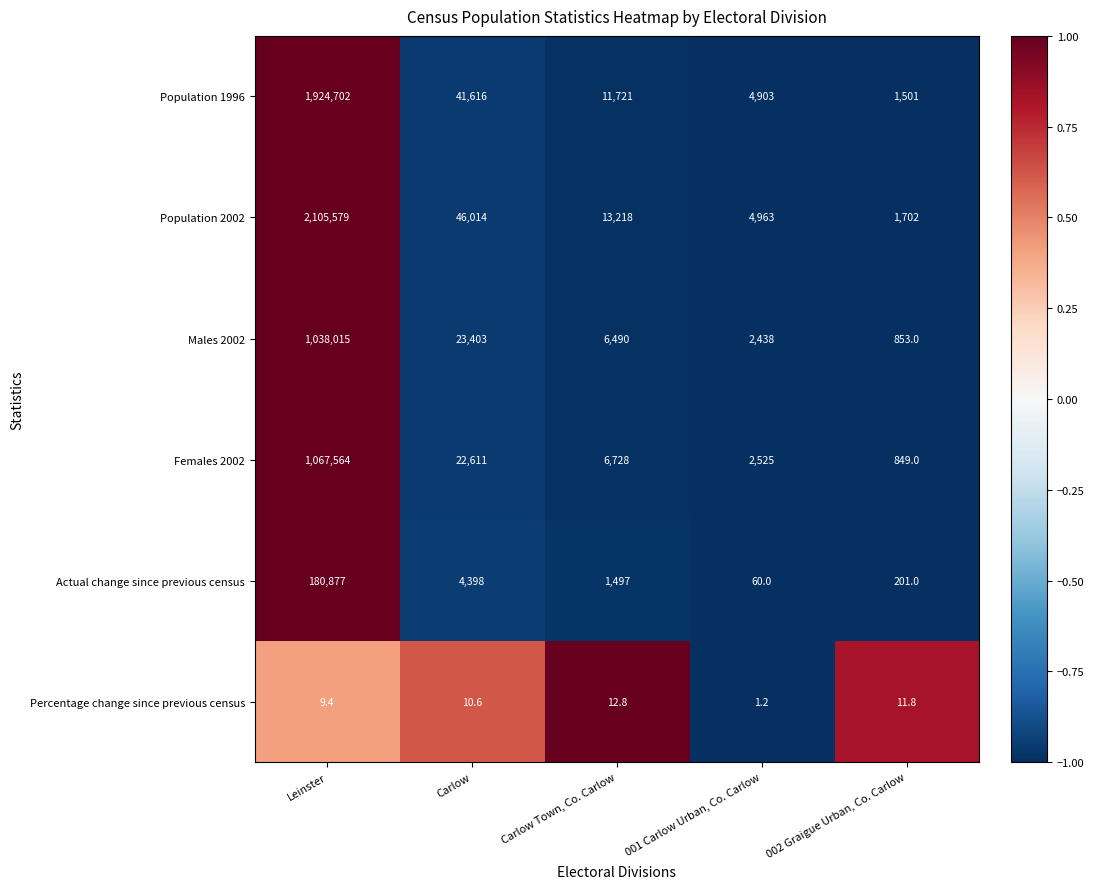

At which category is the sum across all series the highest?

Leinster